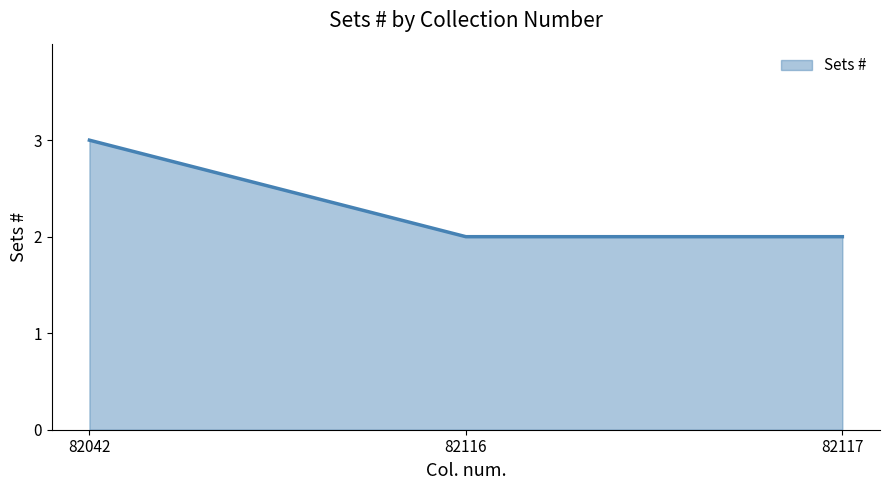

Reading left to right, what are all the values shown in this chart?

82042=3	82116=2	82117=2